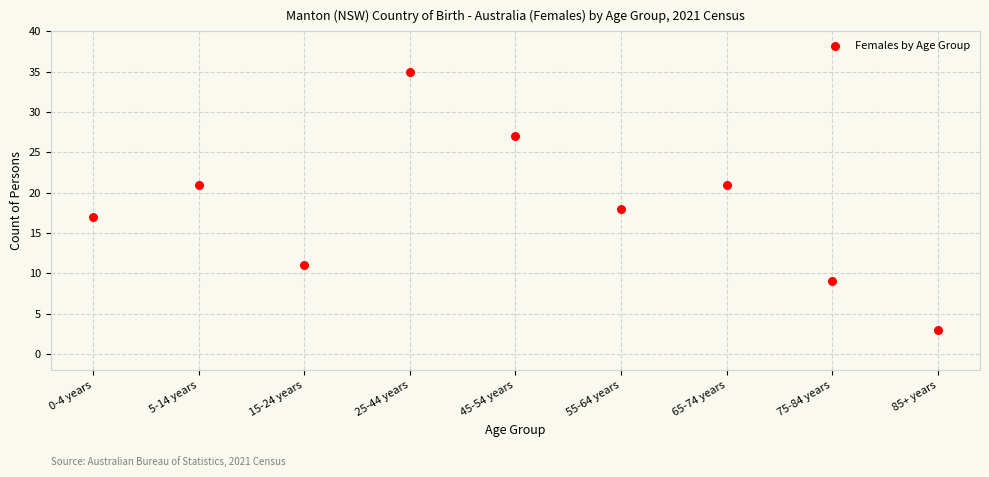

What Y value in the scatter plot is closest to 19?

18